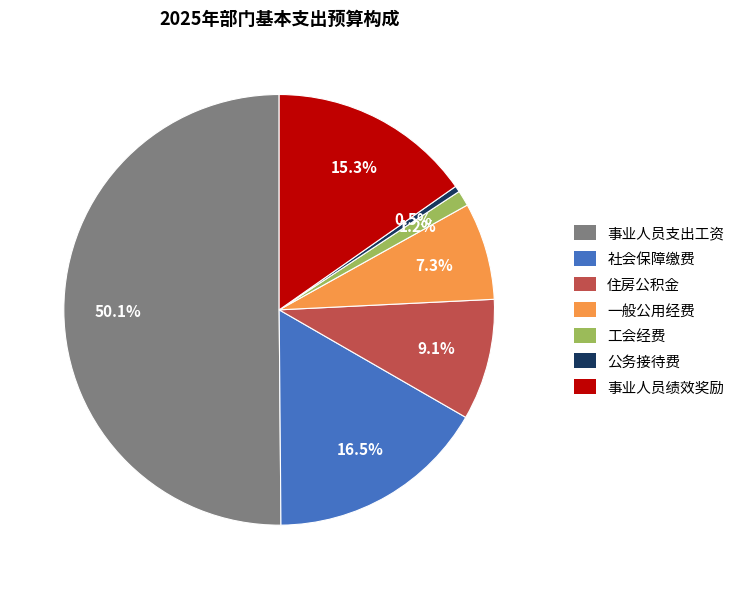

Does 住房公积金 account for over 50% of the chart?

No